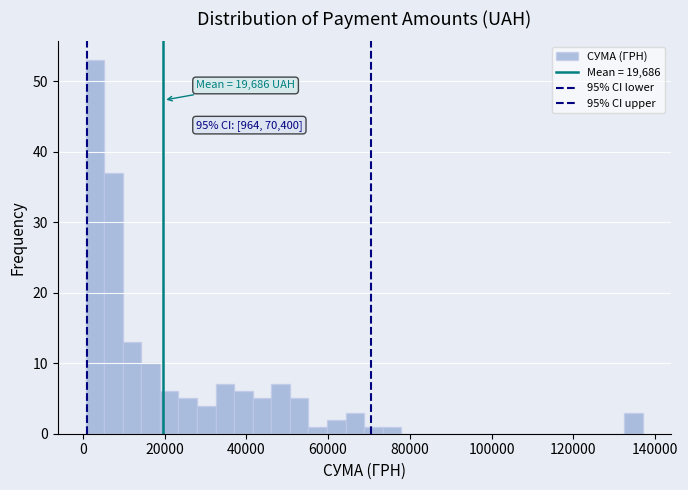

Around what value on the x-axis is the tallest bar? Give the approximate position of its centre, as read against the axis.

2000